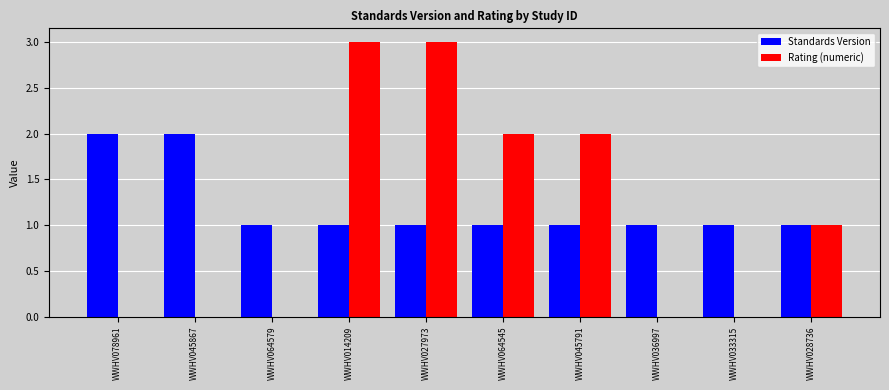

What is the highest value of the Rating (numeric) series?

3